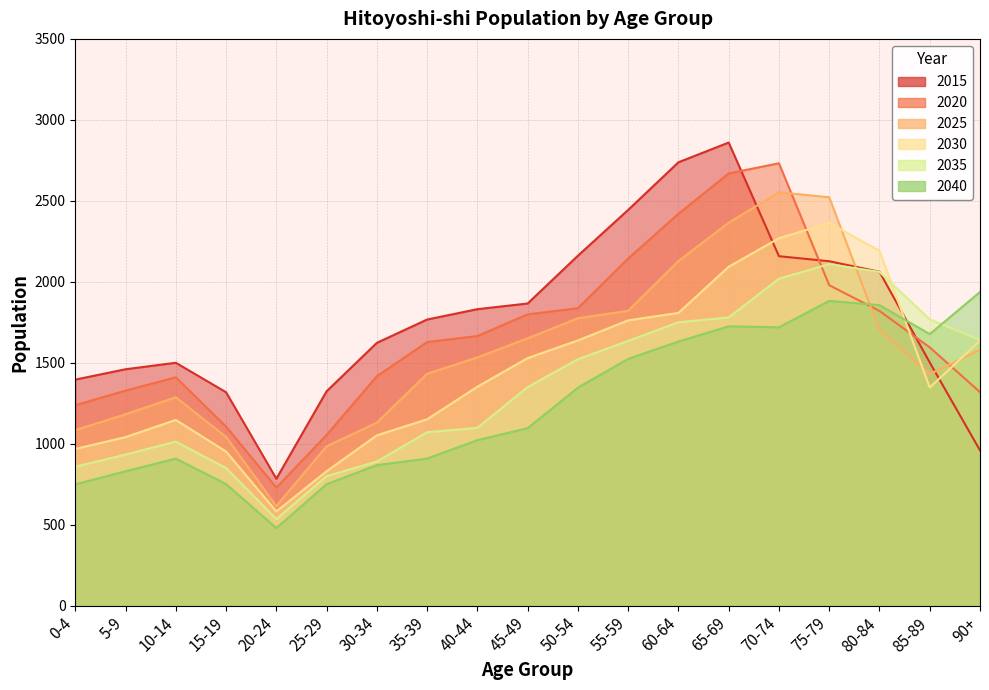

The value of 2015 at 70-74 is 2158. True or false?

True